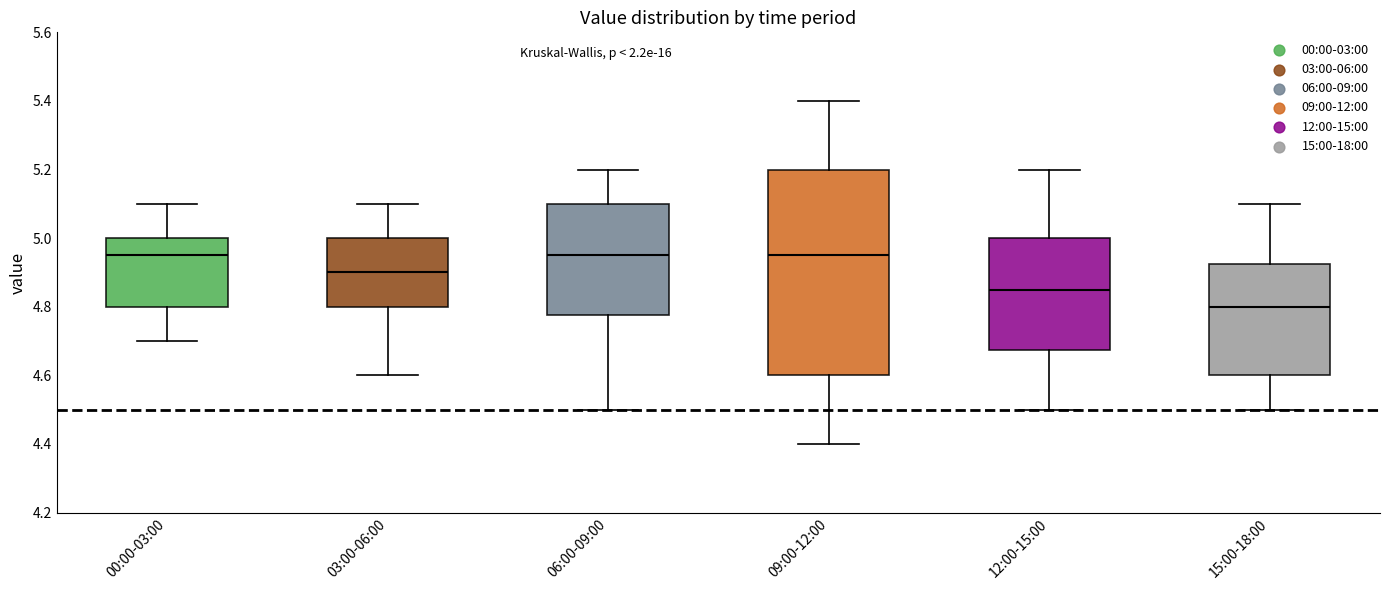

Reading left to right, read every box against the y-axis: the position of its median line, the range the box covers, and the ends of its whiskers. The values are not printed on the chart, so give them approximately, as read against the axis.

00:00-03:00: median 4.96, box 4.80 to 5.00, whiskers 4.70 to 5.10
03:00-06:00: median 4.90, box 4.80 to 5.00, whiskers 4.60 to 5.10
06:00-09:00: median 4.96, box 4.78 to 5.10, whiskers 4.50 to 5.20
09:00-12:00: median 4.96, box 4.60 to 5.20, whiskers 4.40 to 5.40
12:00-15:00: median 4.86, box 4.68 to 5.00, whiskers 4.50 to 5.20
15:00-18:00: median 4.80, box 4.60 to 4.92, whiskers 4.50 to 5.10